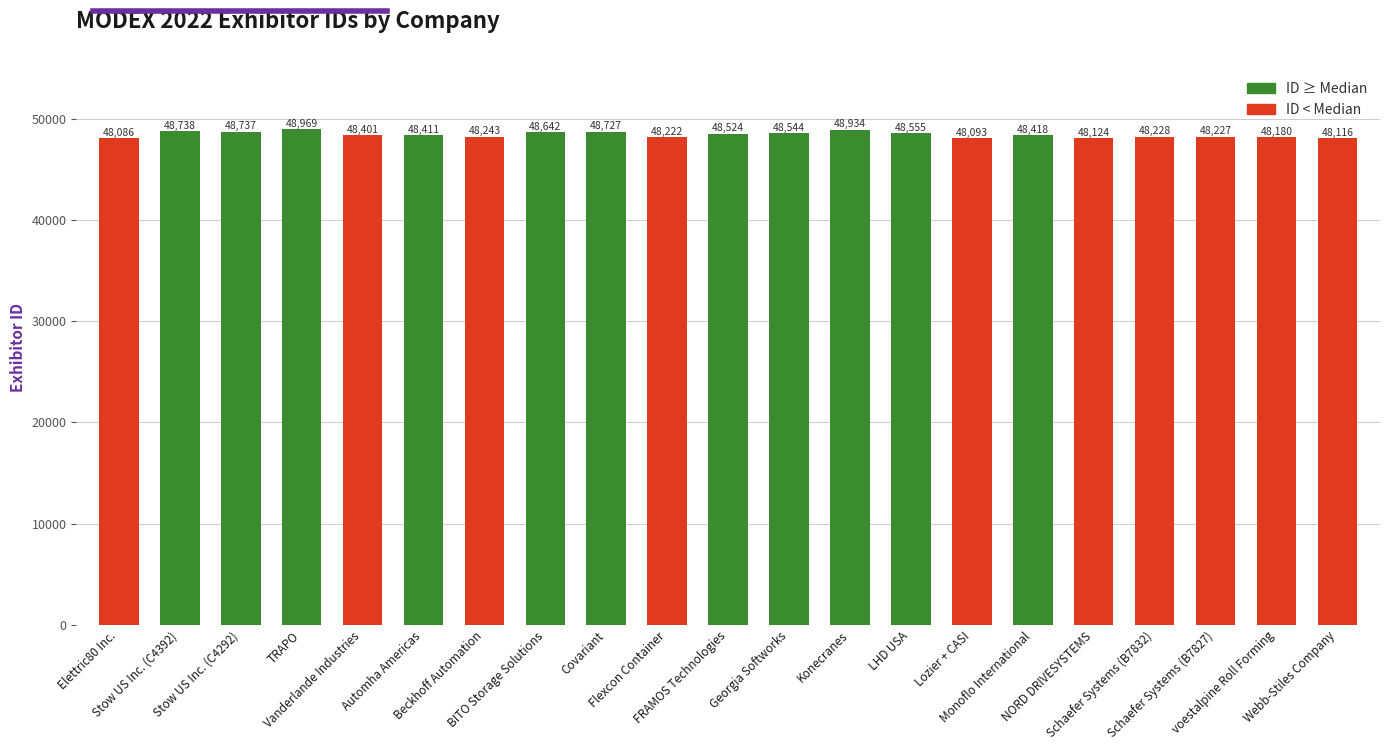

What is the difference between the maximum and minimum values?

883